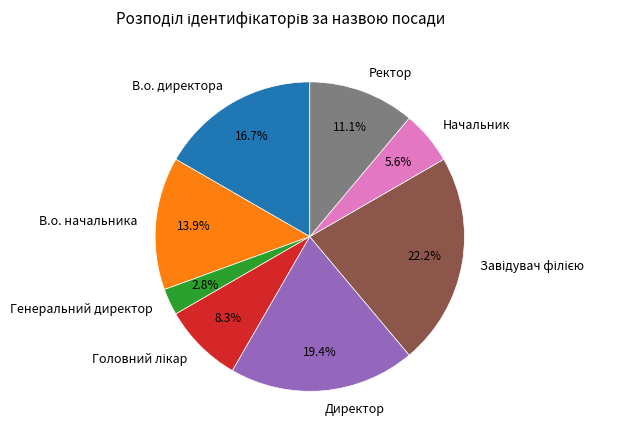

Is the sum of Директор and В.о. начальника greater than half?

No